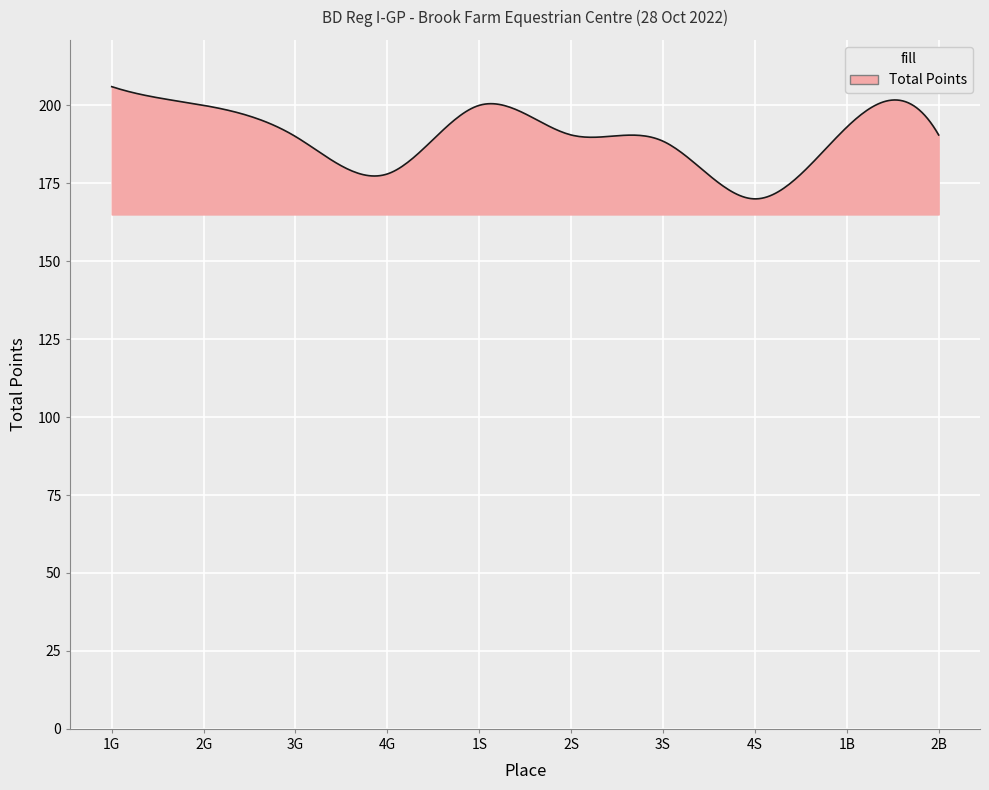

True or false: the data has more than 2 interior local peaks.

True